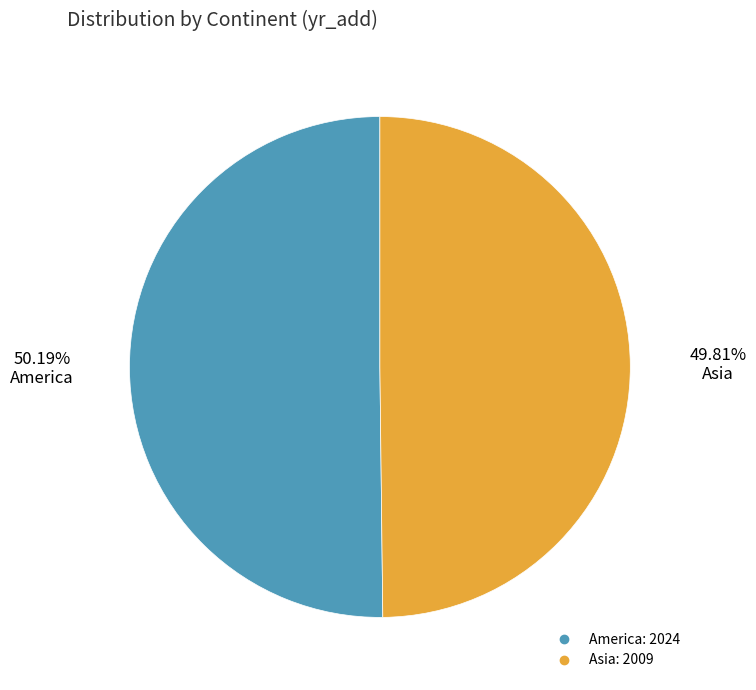

Is there a majority slice in this chart?

Yes